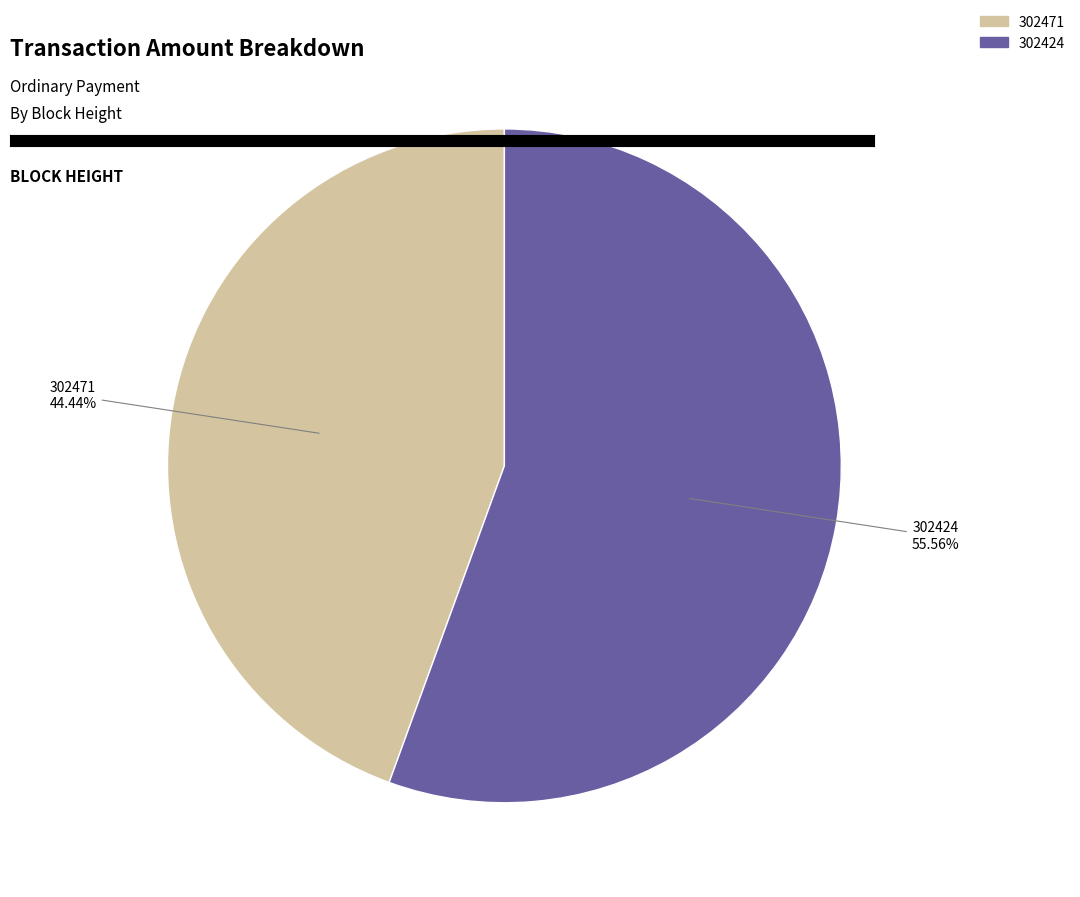

Which has a higher value, 302424 or 302471?

302424